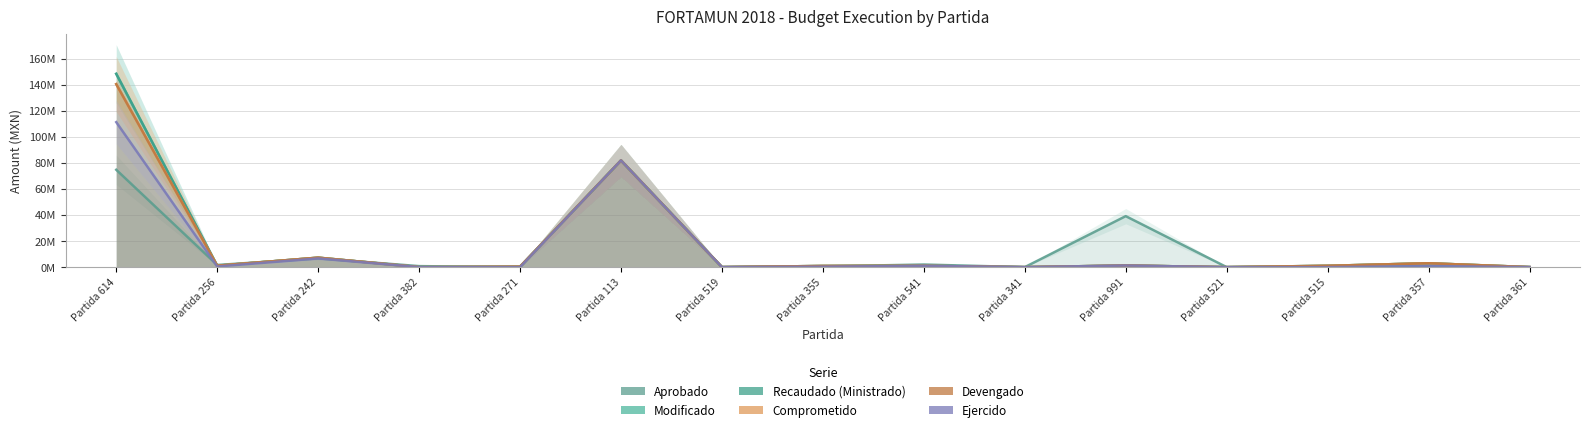

Which series has the largest range (max minus min)?

Modificado